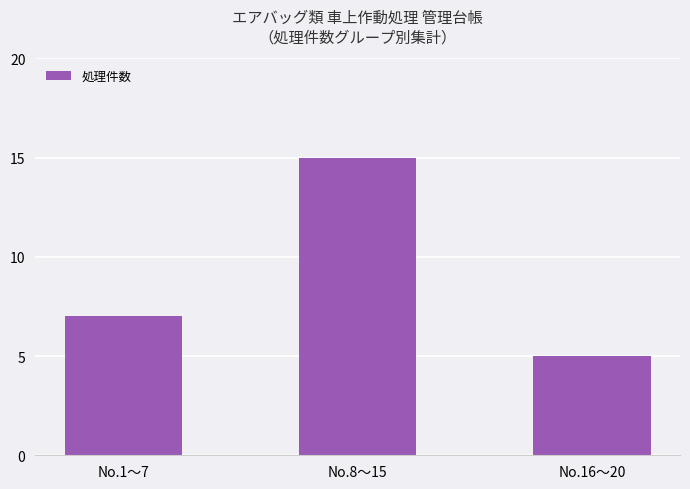

What is the label of the 1st bar from the right?

No.16〜20